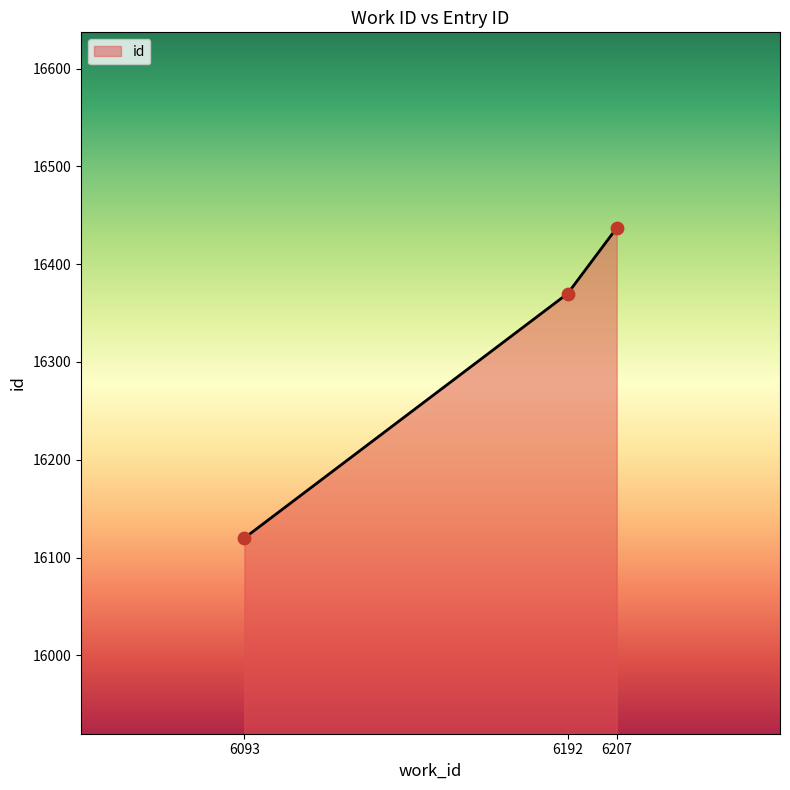

What is the change in value from 6093 to 6207?

+317